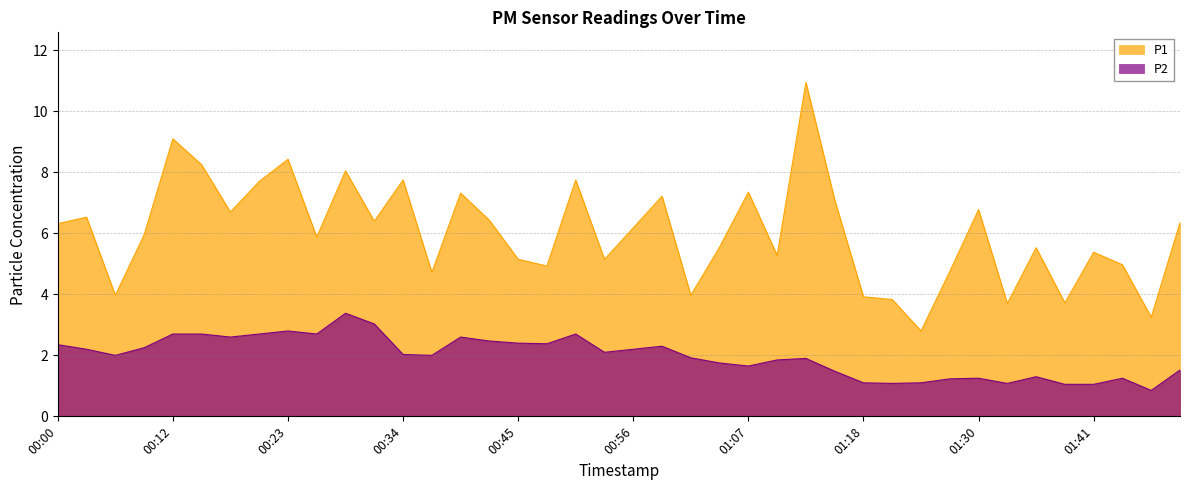

True or false: P1 and P2 cross at least once.

False